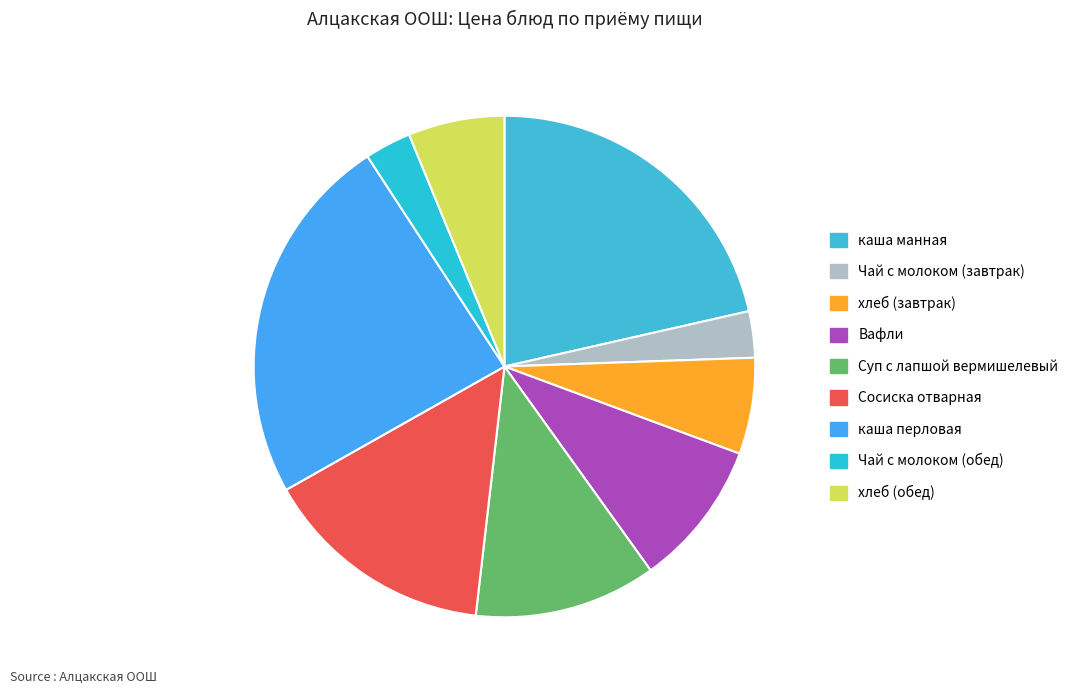

Count the number of slices in the pie.

9